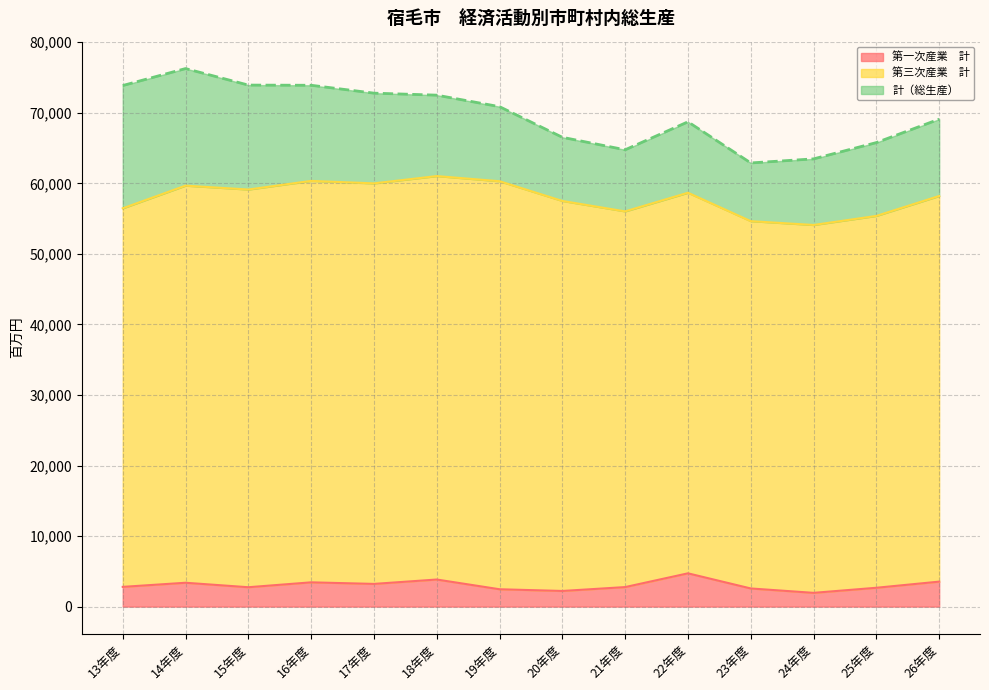

True or false: 計（総生産） and 第一次産業　計 intersect in this chart.

False